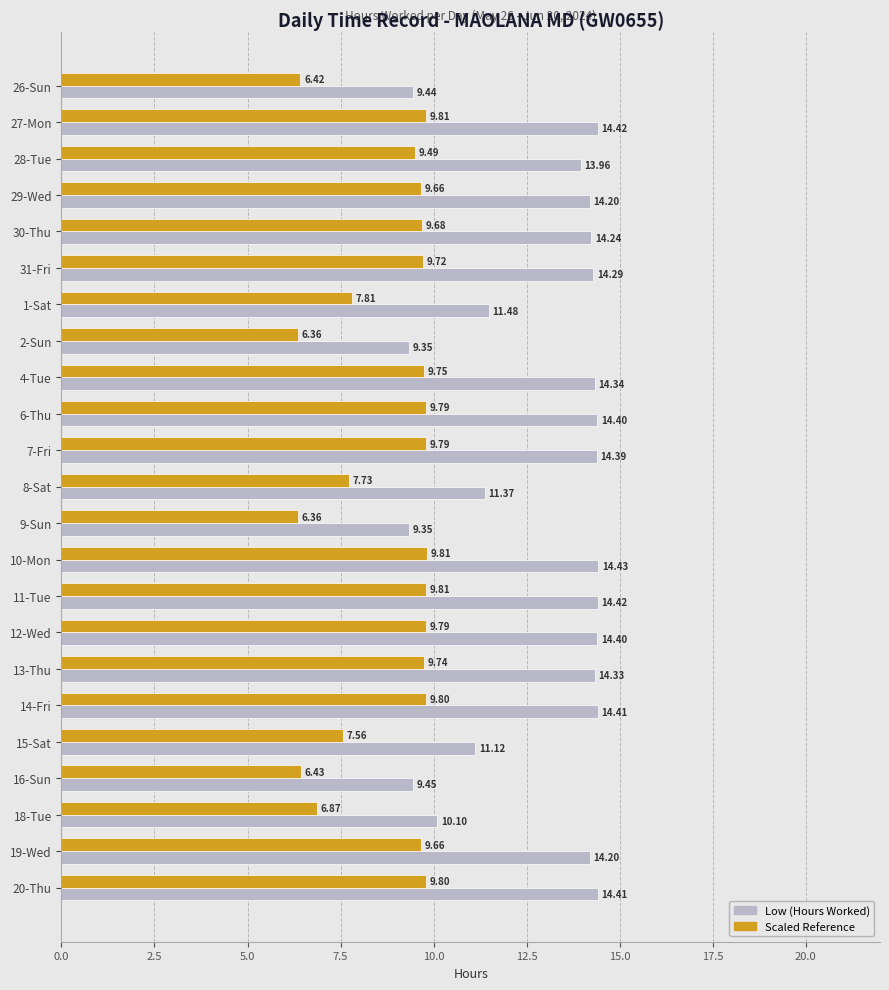

How many data points in Low (Hours Worked) are above 14?

14